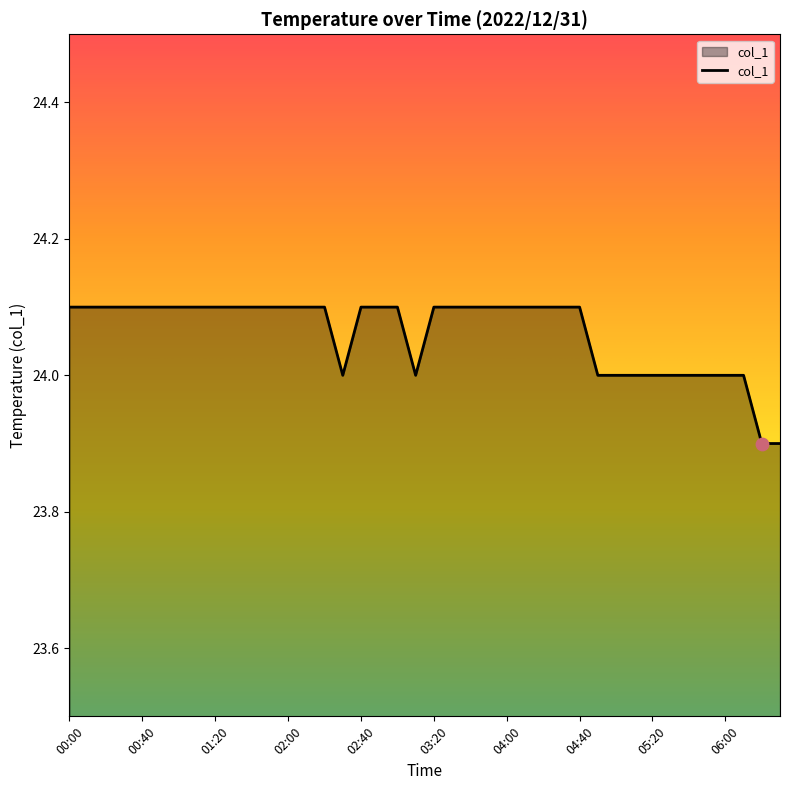

What is the maximum value shown in the chart?

24.1